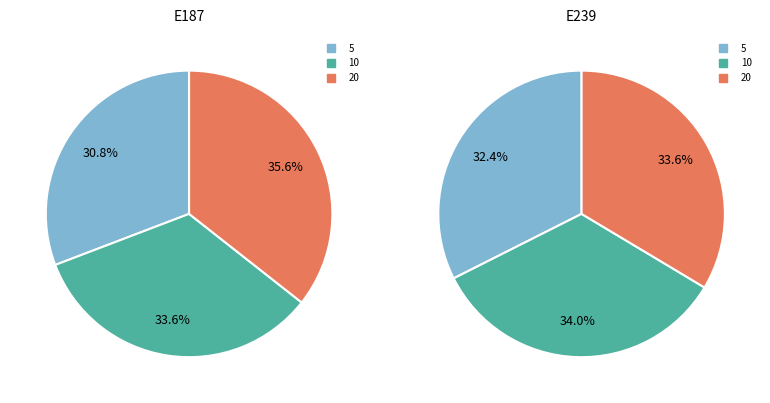

Is there a majority slice in this chart?

No